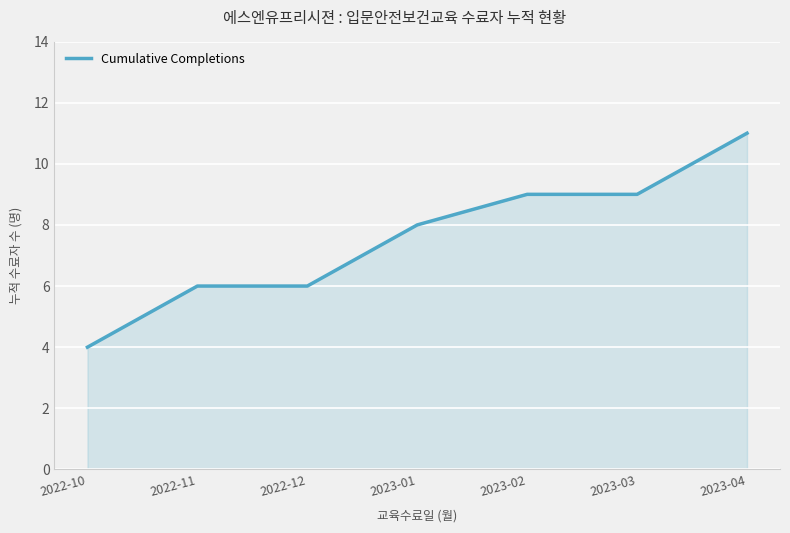

What is the change in value from 2022-10 to 2023-03?

+5